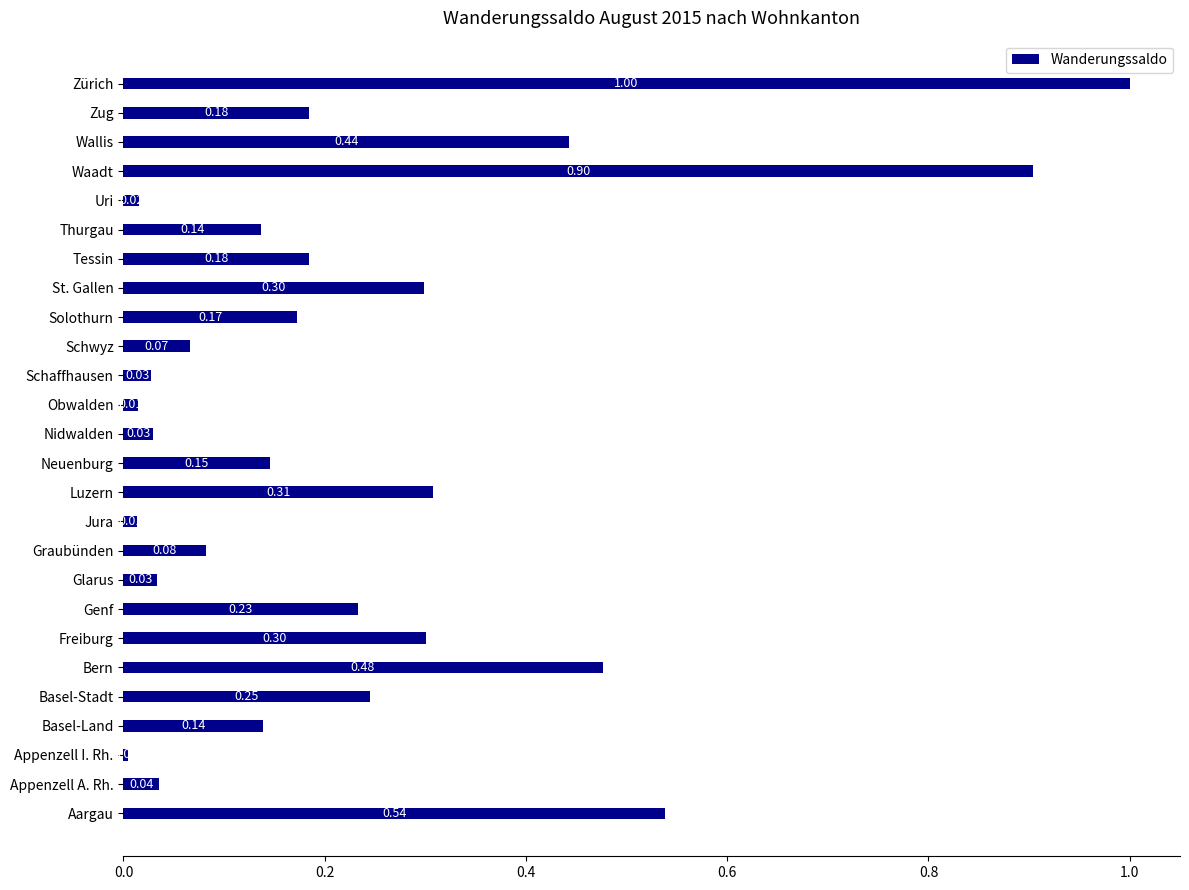

How many bars are there in total?

26